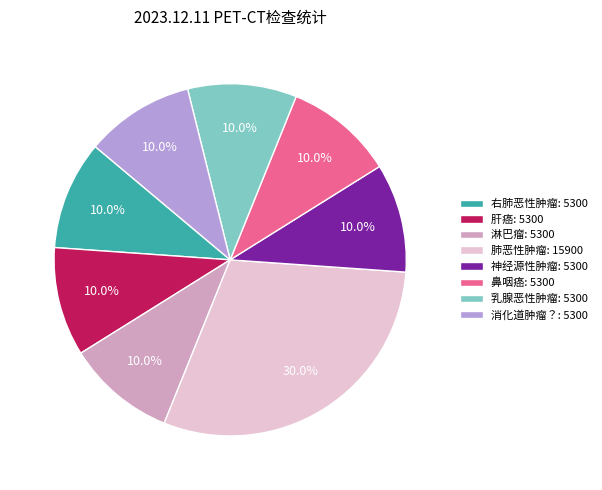

To the nearest percent, what percentage of the pie is 肺恶性肿瘤?

30%